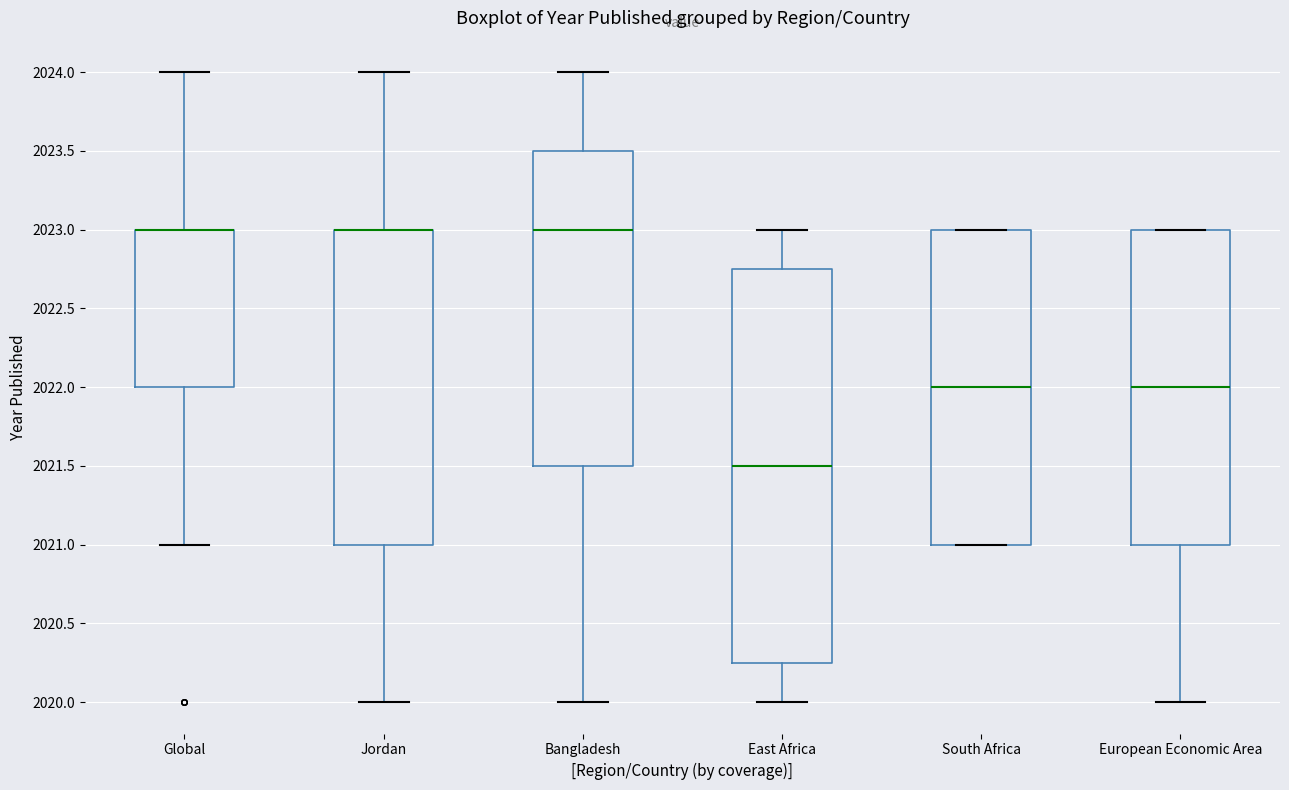

Reading left to right, transcribe this box plot: for each box, give where its median line is, the range the box spans, and where its two whiskers end, as read against the y-axis. The values are not printed on the chart, so give them approximately, as read against the axis.

Global: median 2023.00 (drawn on the box's upper edge), box 2022.00 to 2023.00, whiskers 2021.00 to 2024.00
Jordan: median 2023.00 (drawn on the box's upper edge), box 2021.00 to 2023.00, whiskers 2020.00 to 2024.00
Bangladesh: median 2023.00, box 2021.50 to 2023.50, whiskers 2020.00 to 2024.00
East Africa: median 2021.50, box 2020.25 to 2022.75, whiskers 2020.00 to 2023.00
South Africa: median 2022.00, box 2021.00 to 2023.00, whiskers 2021.00 to 2023.00
European Economic Area: median 2022.00, box 2021.00 to 2023.00, whiskers 2020.00 to 2023.00